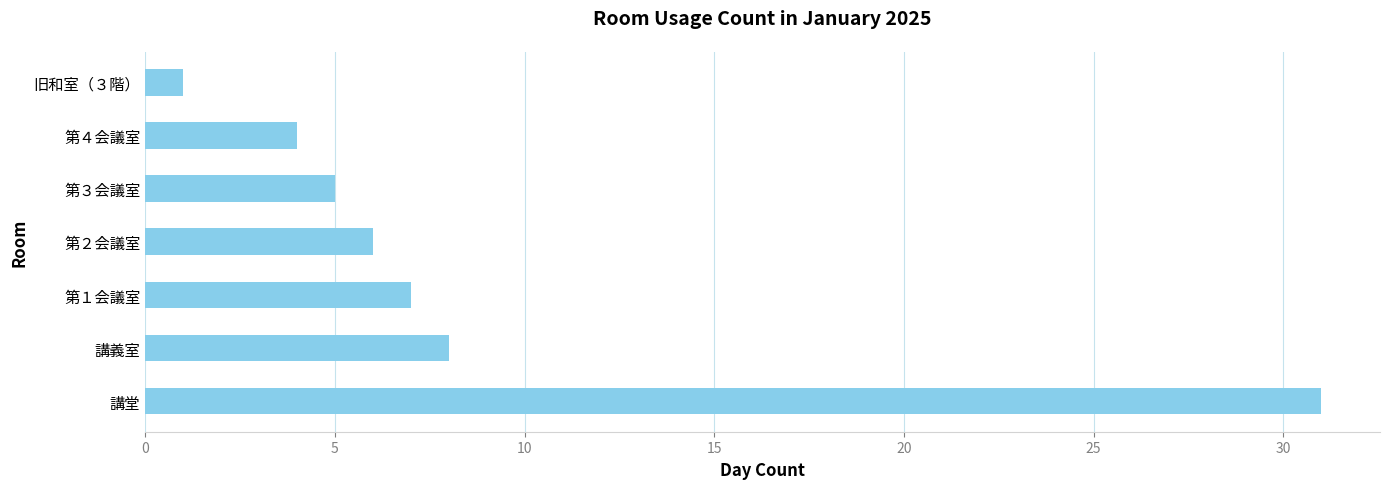

Rank the categories by value from highest to lowest.

講堂, 講義室, 第１会議室, 第２会議室, 第３会議室, 第４会議室, 旧和室（３階）